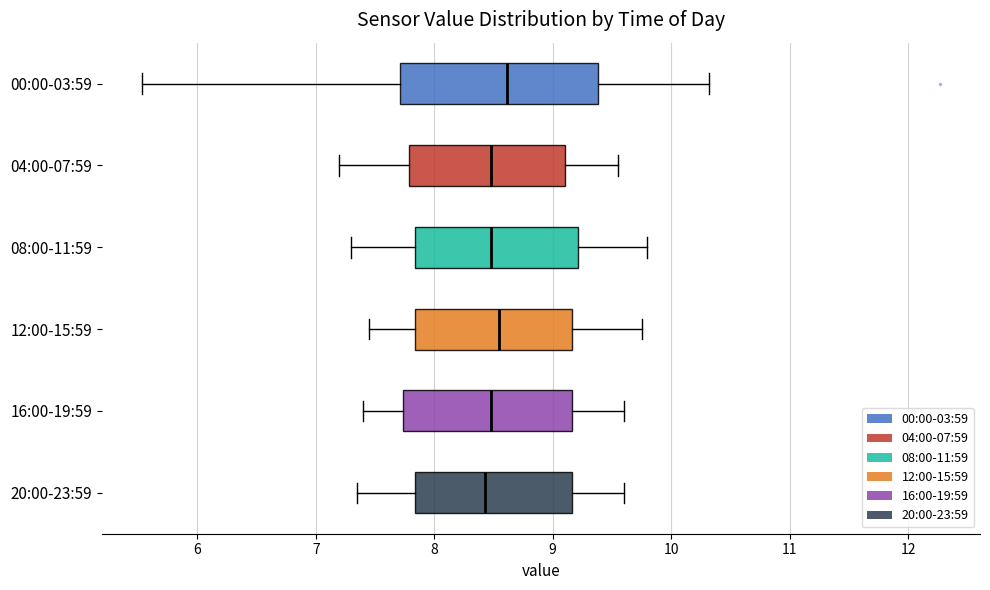

Reading bottom to top, transcribe this box plot: for each box, give where its median line is, the range the box spans, and where its two whiskers end, as read against the x-axis. The values are not printed on the chart, so give them approximately, as read against the axis.

20:00-23:59: median 8.4, box 7.8 to 9.2, whiskers 7.4 to 9.6
16:00-19:59: median 8.5, box 7.7 to 9.2, whiskers 7.4 to 9.6
12:00-15:59: median 8.6, box 7.8 to 9.2, whiskers 7.5 to 9.8
08:00-11:59: median 8.5, box 7.8 to 9.2, whiskers 7.3 to 9.8
04:00-07:59: median 8.5, box 7.8 to 9.1, whiskers 7.2 to 9.6
00:00-03:59: median 8.6, box 7.7 to 9.4, whiskers 5.5 to 10.3